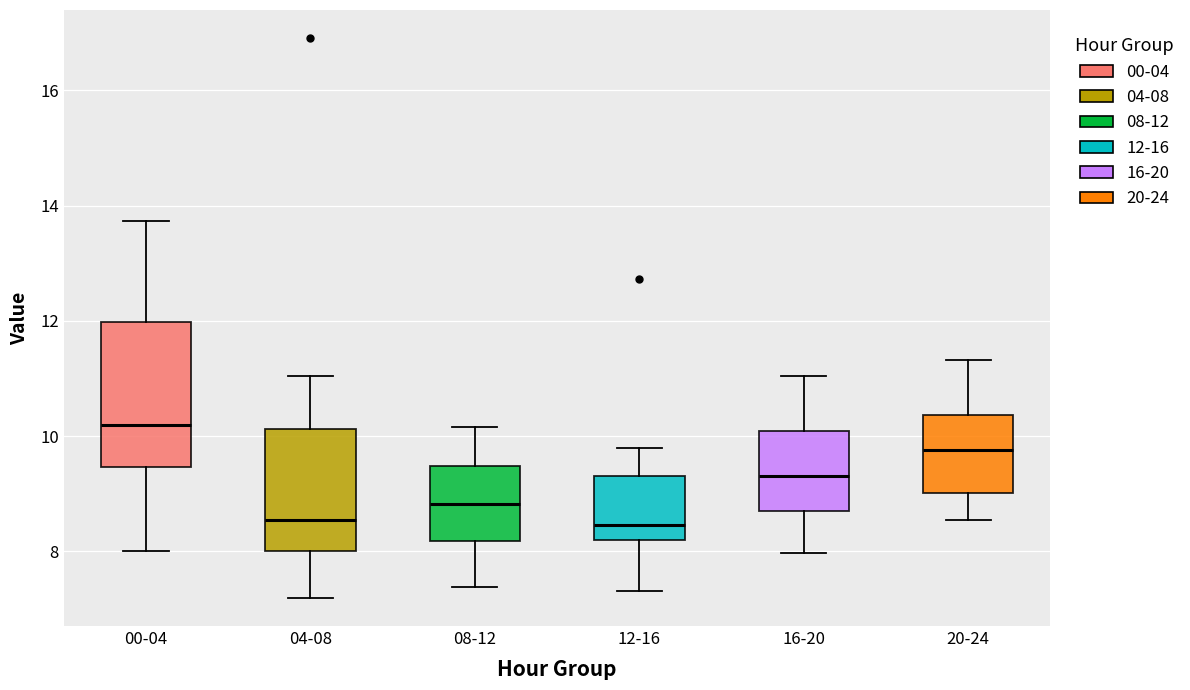

Which box's median line is the highest?

00-04